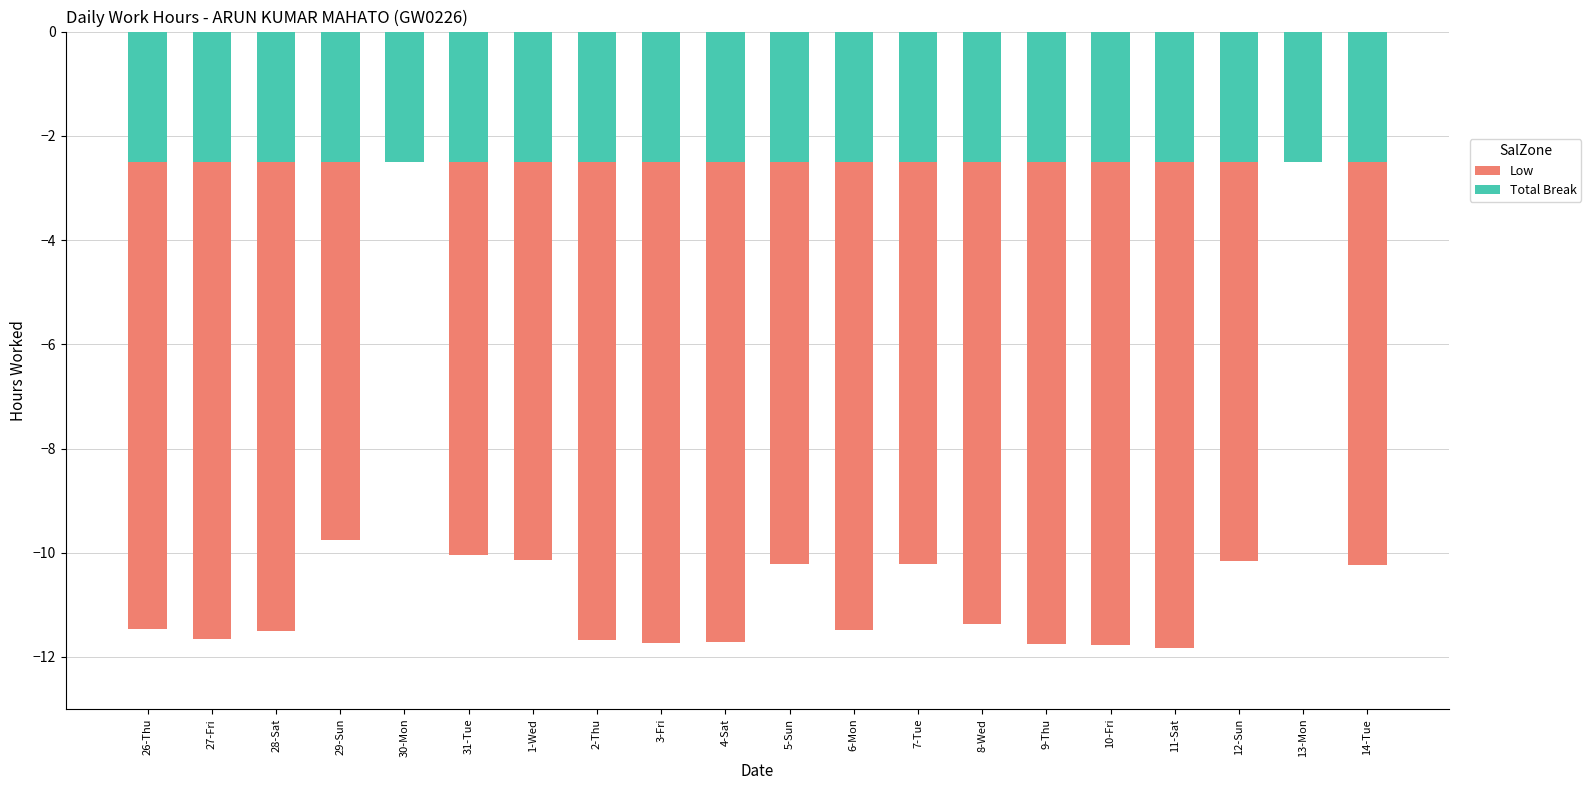

At 9-Thu, list the series in order from largest to smallest.

Total Break, Low